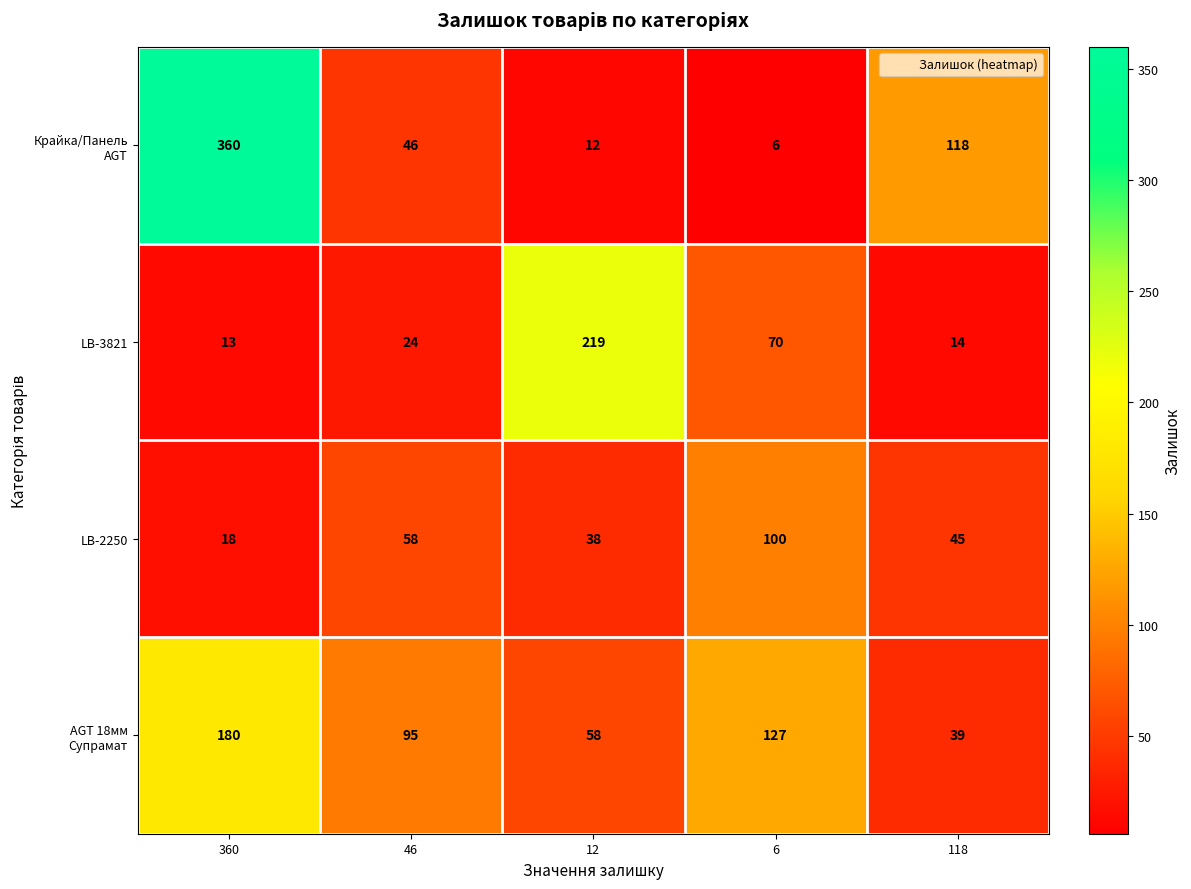

What is the approximate value of LB-3821 at 46?

24